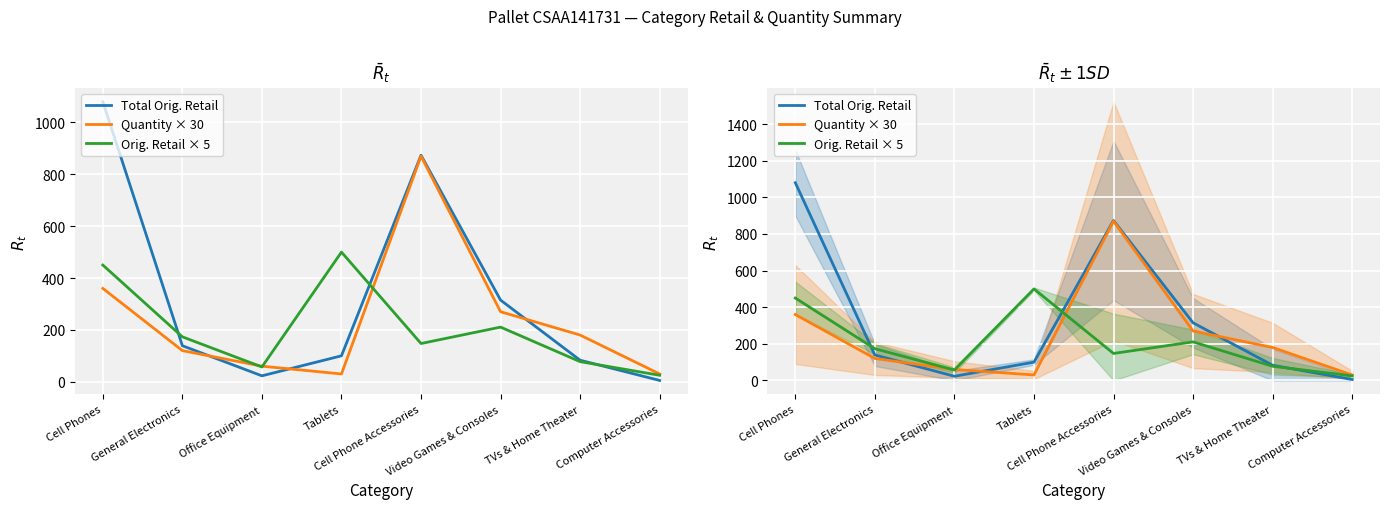

Reading left to right, list all the values displayed in this chart.

Total Orig. Retail: 1079.9	138.9	22.8	100.0	873.5	314.9	82.9	5.0
Quantity × 30: 360.0	120.0	60.0	30.0	870.0	270.0	180.0	30.0
Orig. Retail × 5: 449.9	173.2	57.0	499.9	147.4	210.6	77.5	25.0